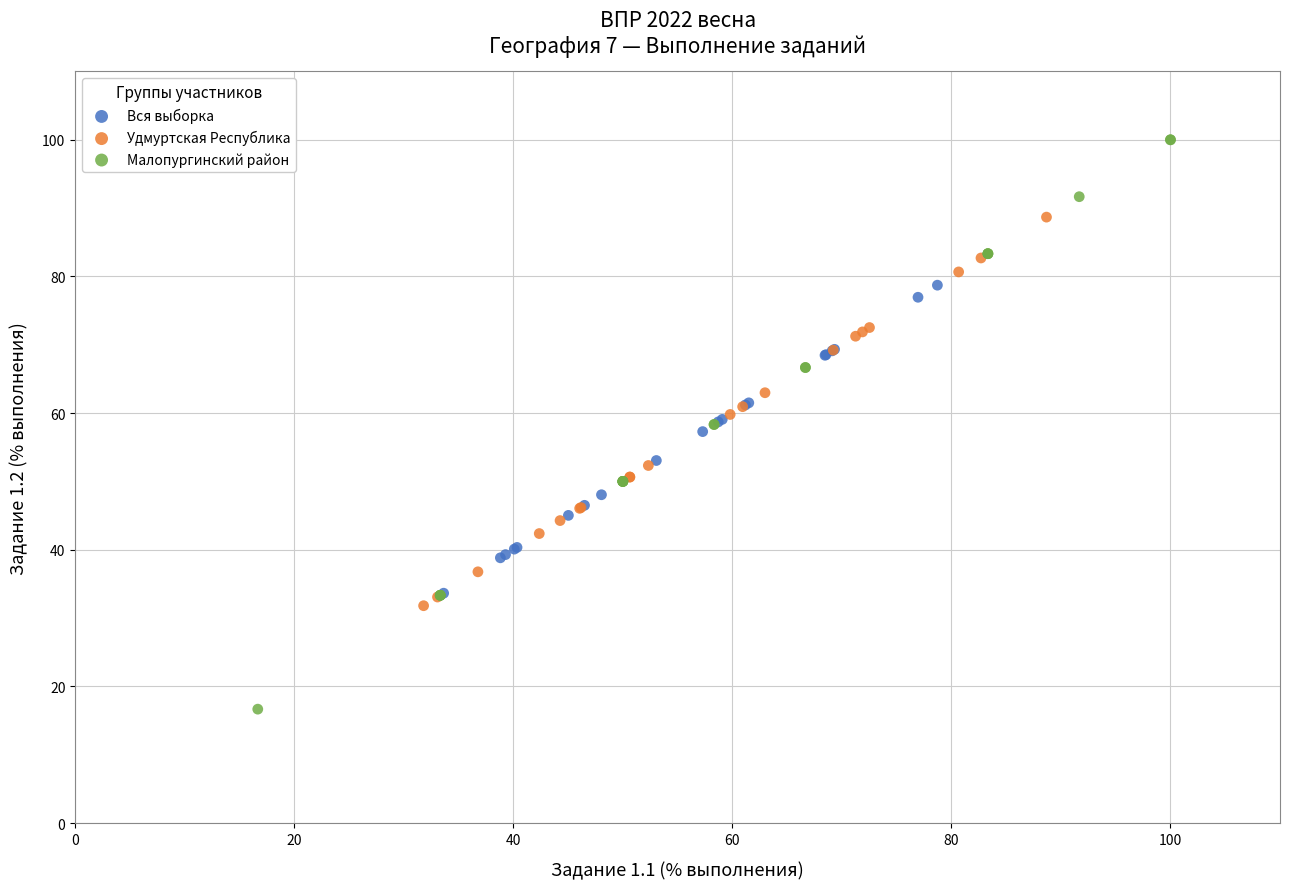

Which series contains the highest Y value?

Малопургинский район